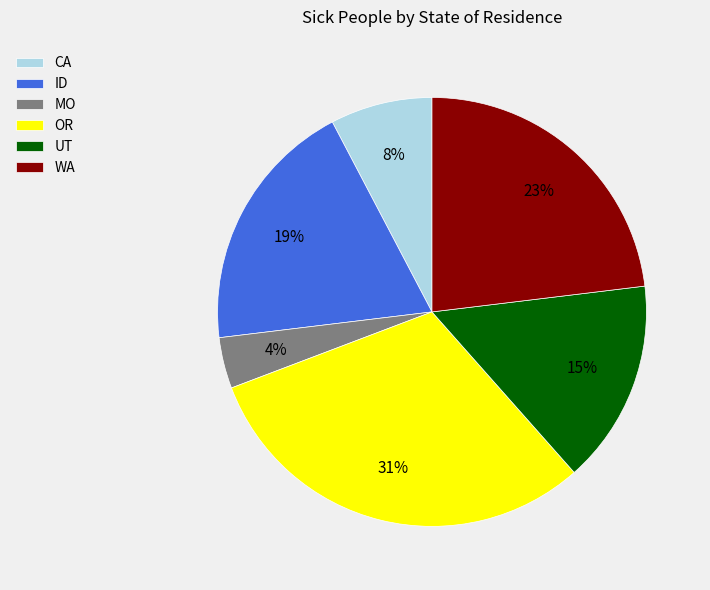

Does any single category account for the majority?

No